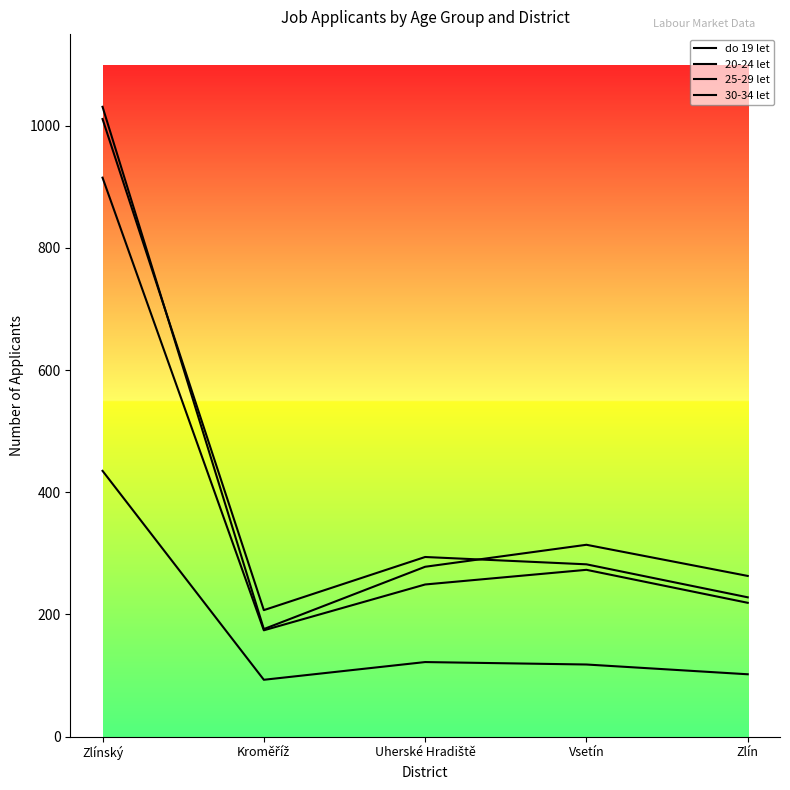

Is the value of 20-24 let at Zlínský greater than the value of 25-29 let at Zlín?

Yes